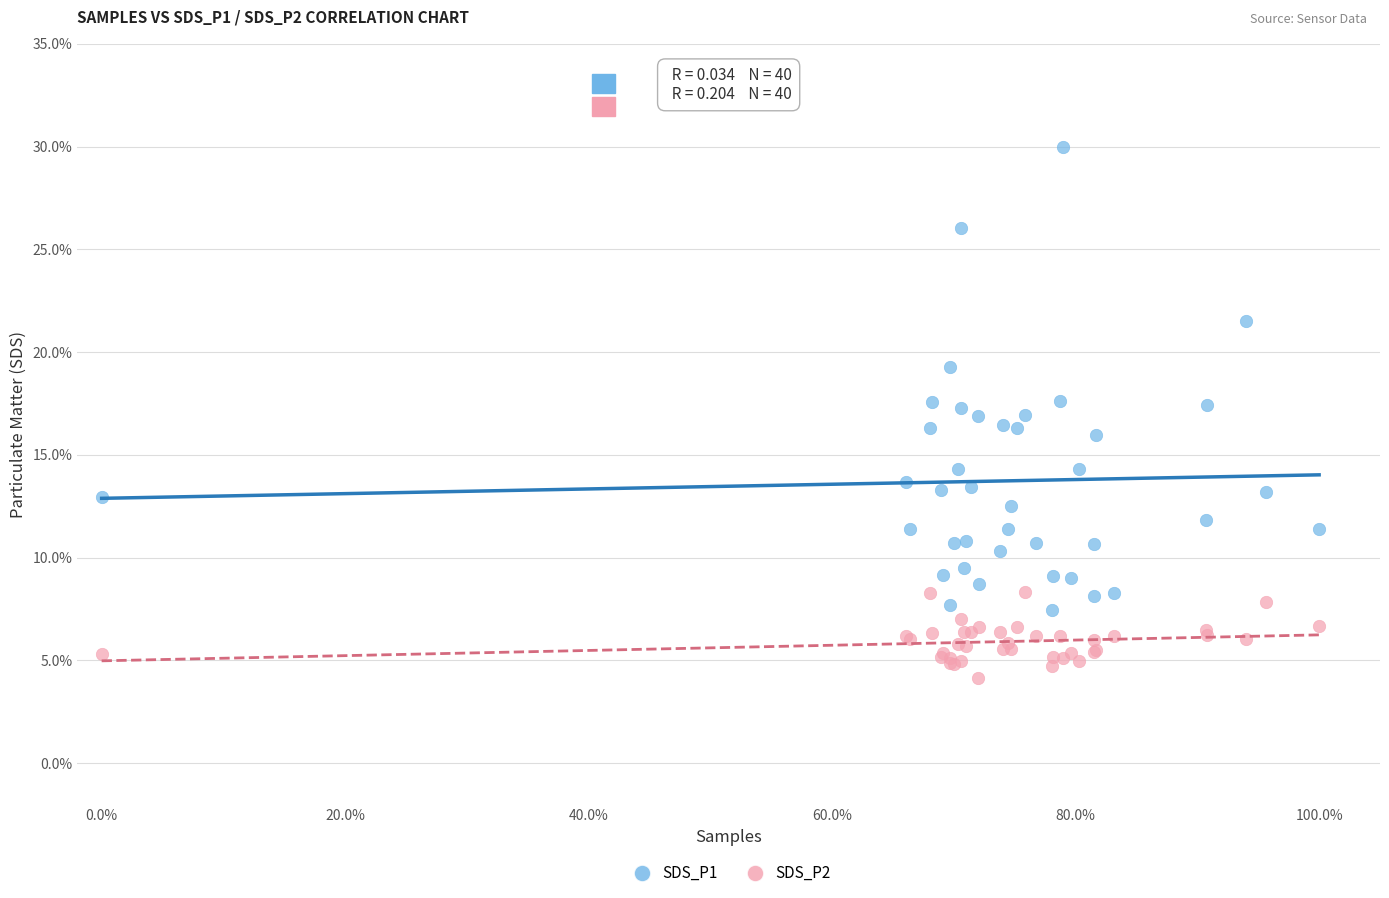

What are all the series names shown in the legend?

SDS_P1, SDS_P2